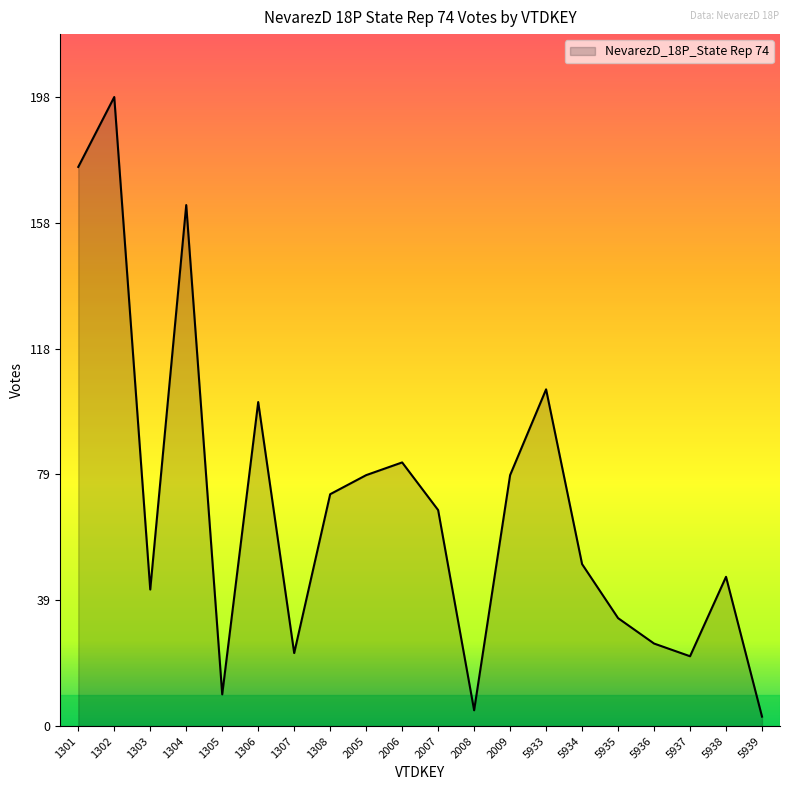

What is the difference between the values at 5937 and 2005?

57